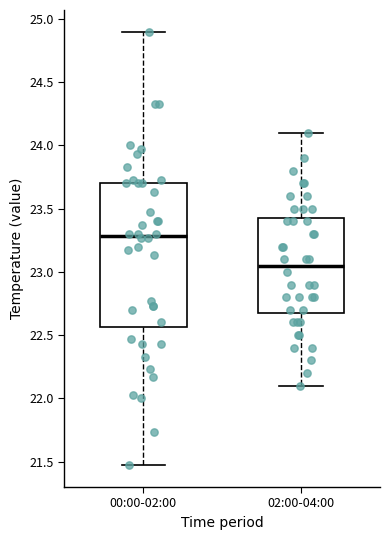

Where does the lower whisker of the box for 00:00-02:00 end on the y-axis? The values are not printed on the chart, so give them approximately, as read against the axis.

21.45